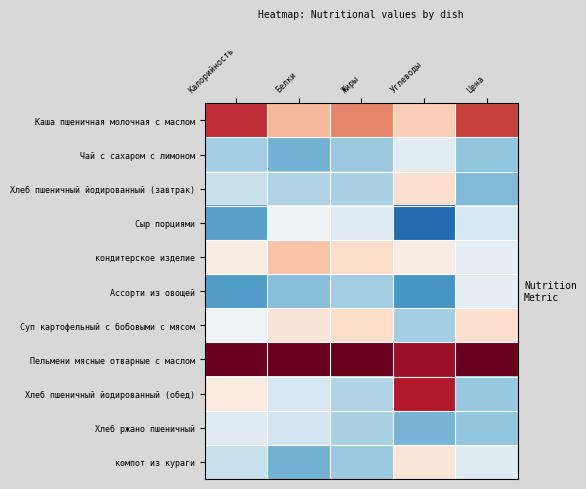

What is the spread (max minus min) of values at Калорийность?

3.4